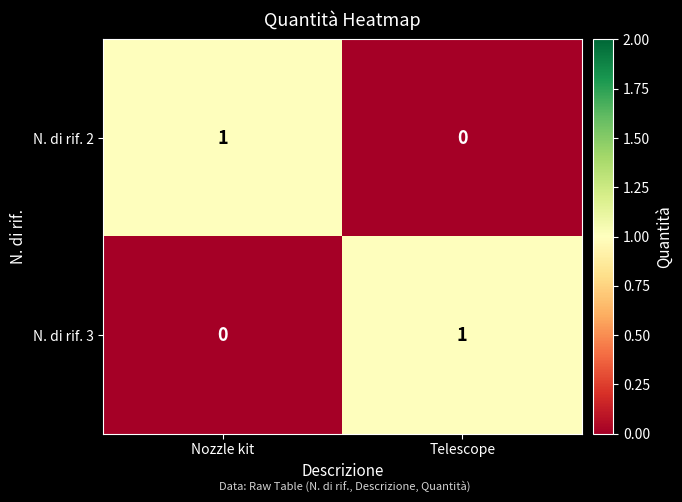

Rank the series at Nozzle kit from highest to lowest value.

N. di rif. 2, N. di rif. 3